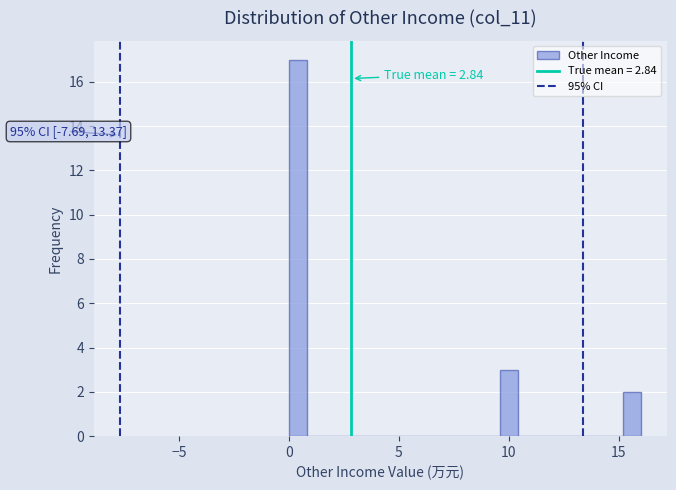

Around what value on the x-axis is the tallest bar? Give the approximate position of its centre, as read against the axis.

0.5